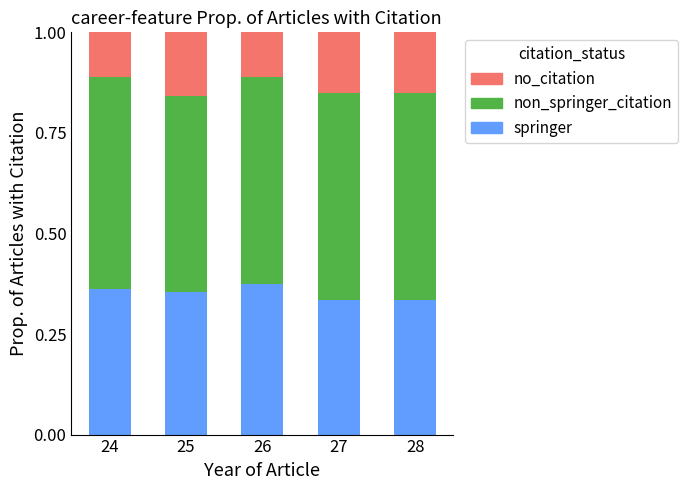

What is the sum of the springer values at 24 and 27?

0.7